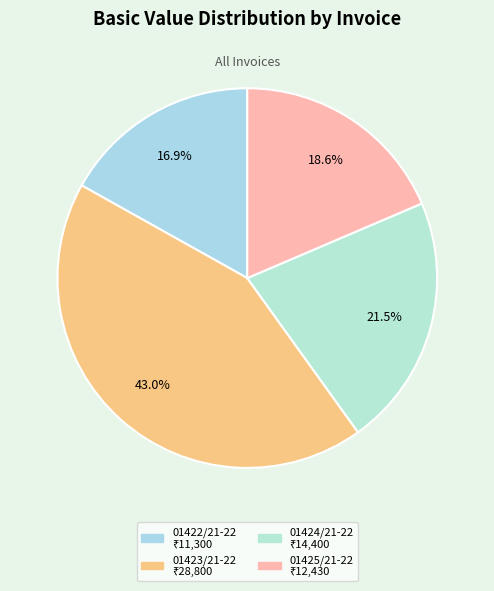

What is the total percentage of 01424/21-22 and 01422/21-22?

38.4%